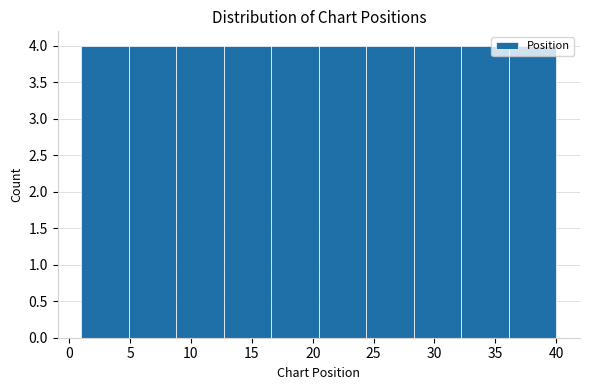

Reading left to right, list every bar in this chart as the range it spans on the x-axis followed by its height. Neither the bar edges nor the heights are printed on the chart, so give them approximately, as read against the axes.

1.0 to 4.9: 4
4.9 to 8.8: 4
8.8 to 12.7: 4
12.7 to 16.6: 4
16.6 to 20.5: 4
20.5 to 24.4: 4
24.4 to 28.3: 4
28.3 to 32.2: 4
32.2 to 36.1: 4
36.1 to 40.0: 4